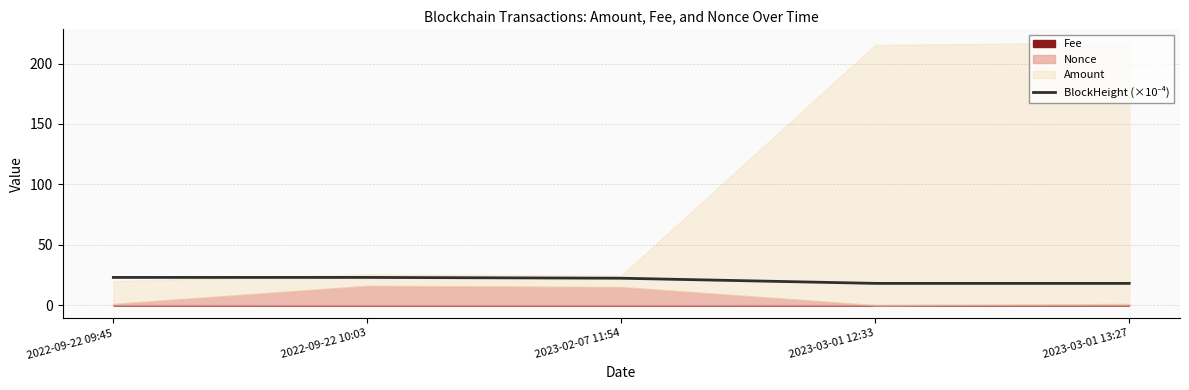

What position from the left is 2022-09-22 09:45?

1